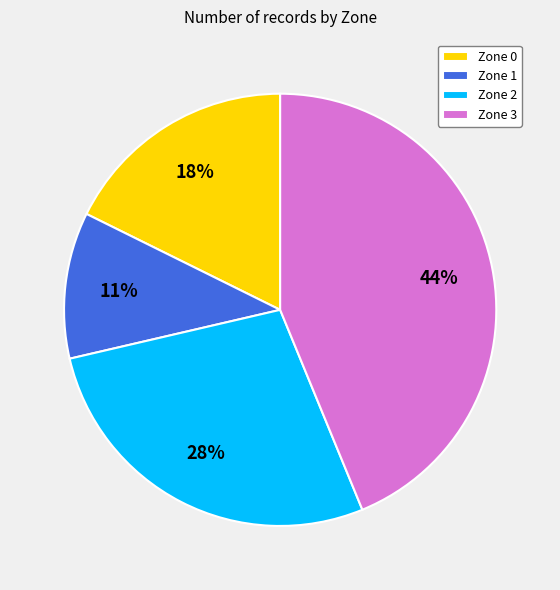

To the nearest percent, what is the difference between the Zone 3 and Zone 1 slice percentages?

33%